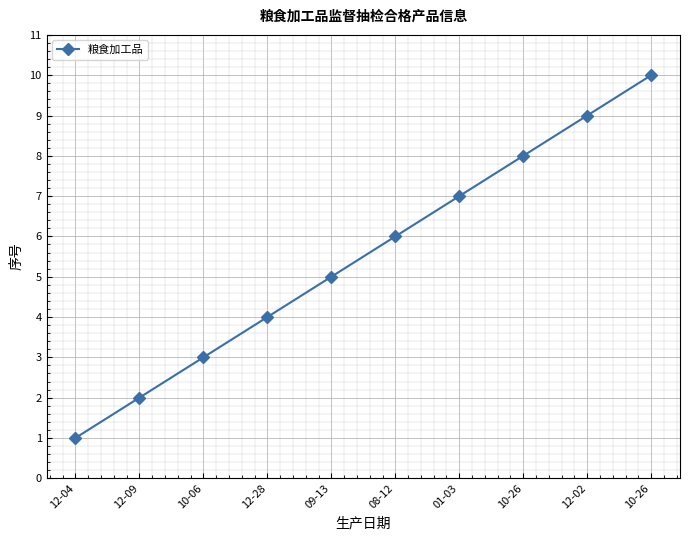

Rank the categories by value from lowest to highest.

12-04, 12-09, 10-06, 12-28, 09-13, 08-12, 01-03, 10-26, 12-02, 10-26